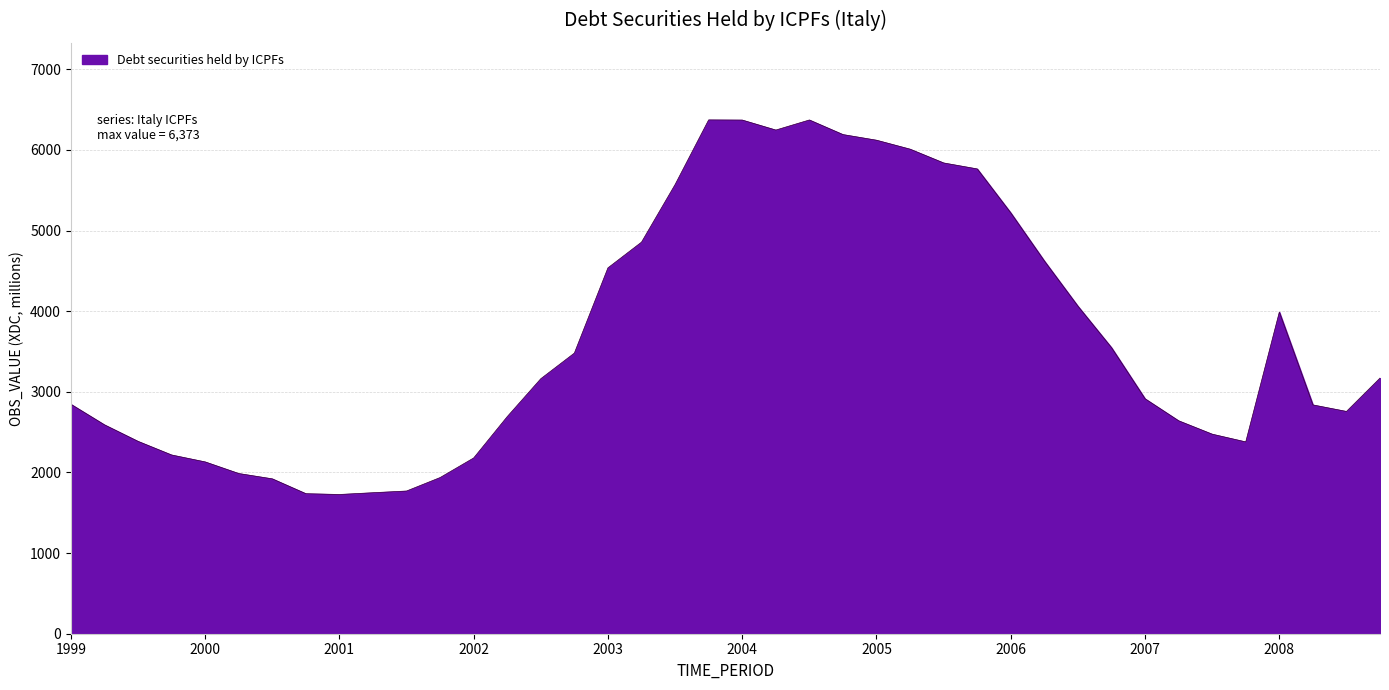

What is the difference between the maximum and second lowest values?

4636